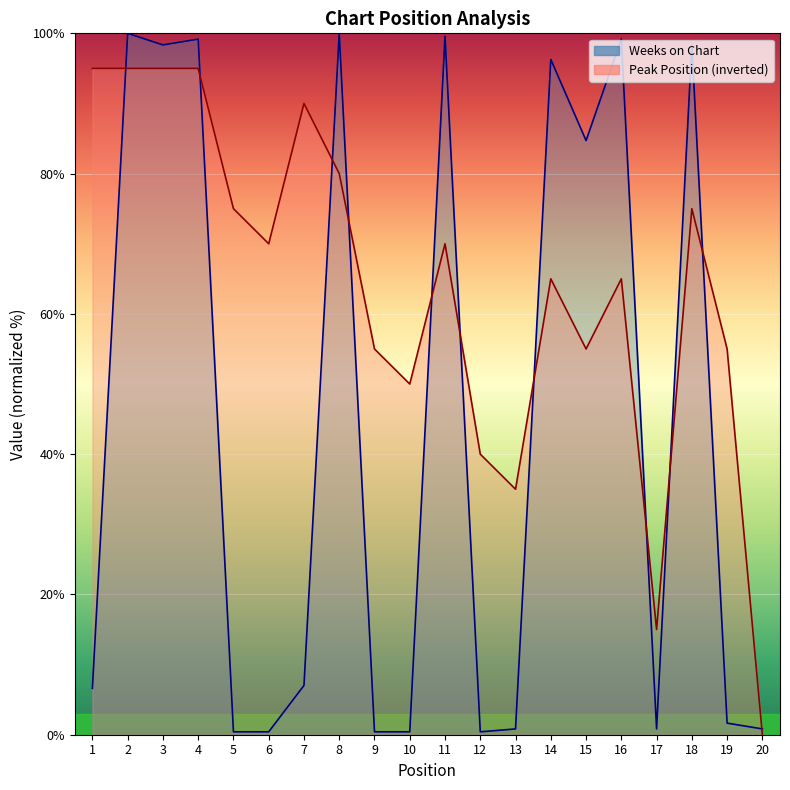

What is the greatest value displayed?

100.0